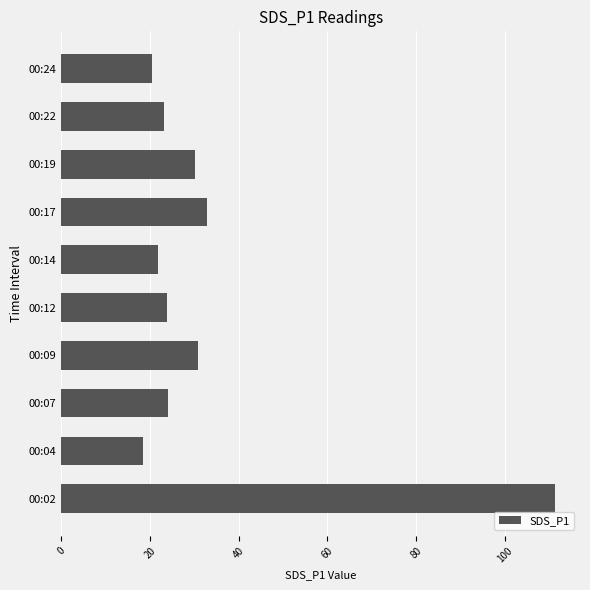

What is the maximum value shown in the chart?

111.4